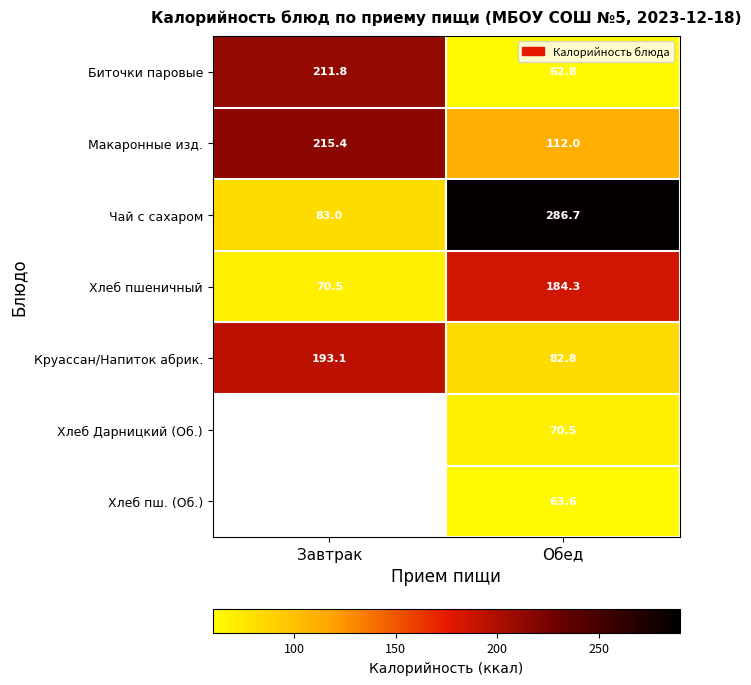

At which label does Хлеб пшеничный reach its minimum?

Завтрак